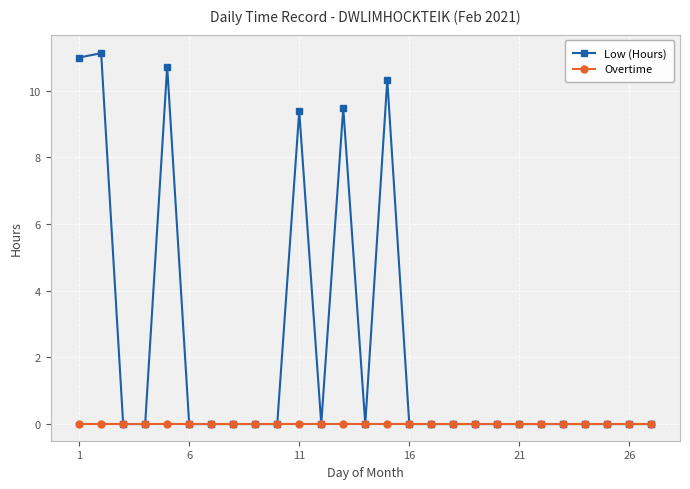

At how many categories does at least one series exceed 7?

6